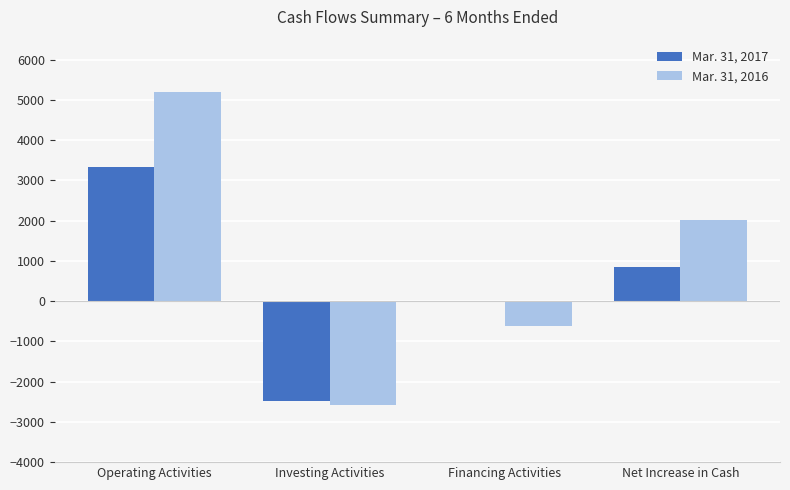

At which category does the chart reach its peak across all series?

Operating Activities